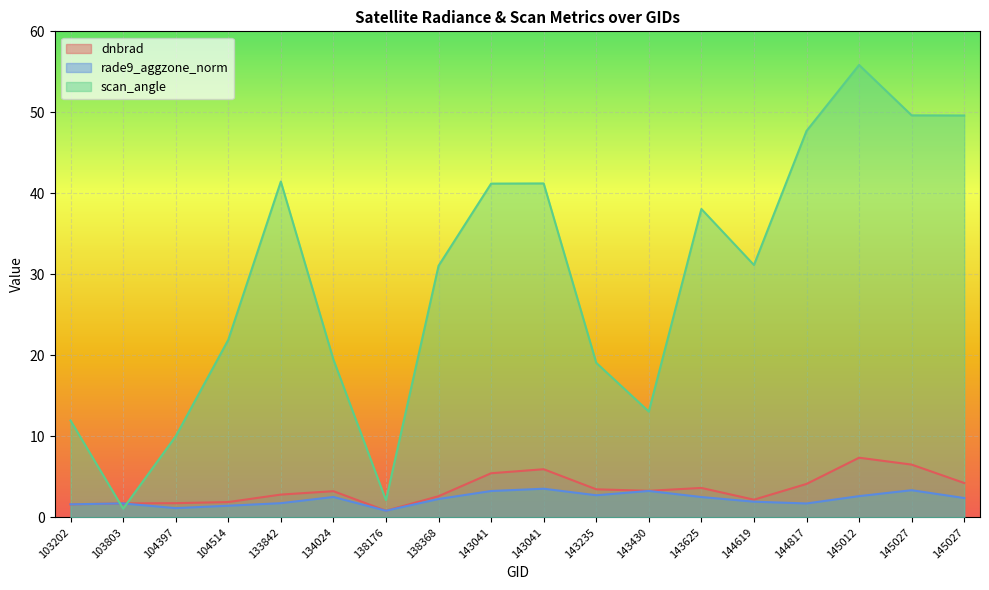

At 103202, list the series in order from largest to smallest.

scan_angle, rade9_aggzone_norm, dnbrad